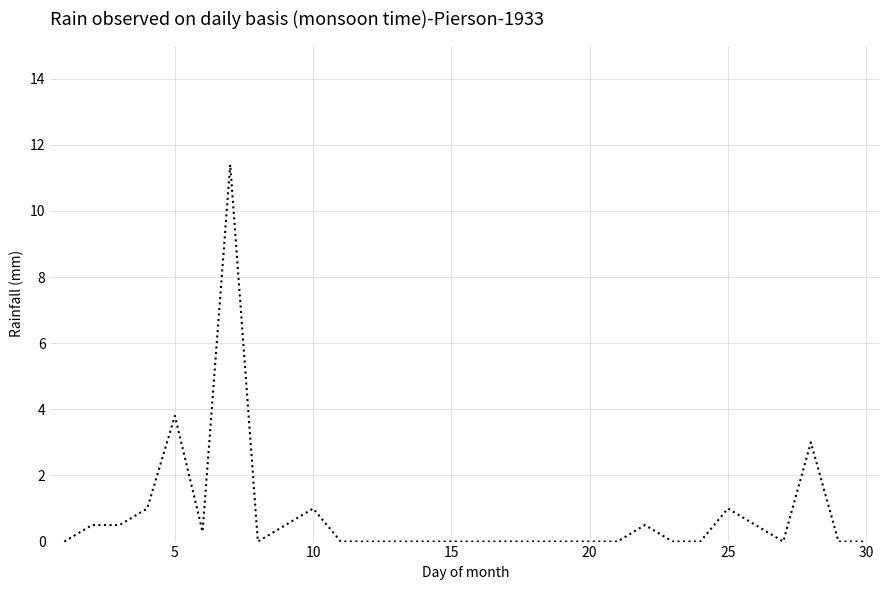

How many lines are shown in the chart?

1